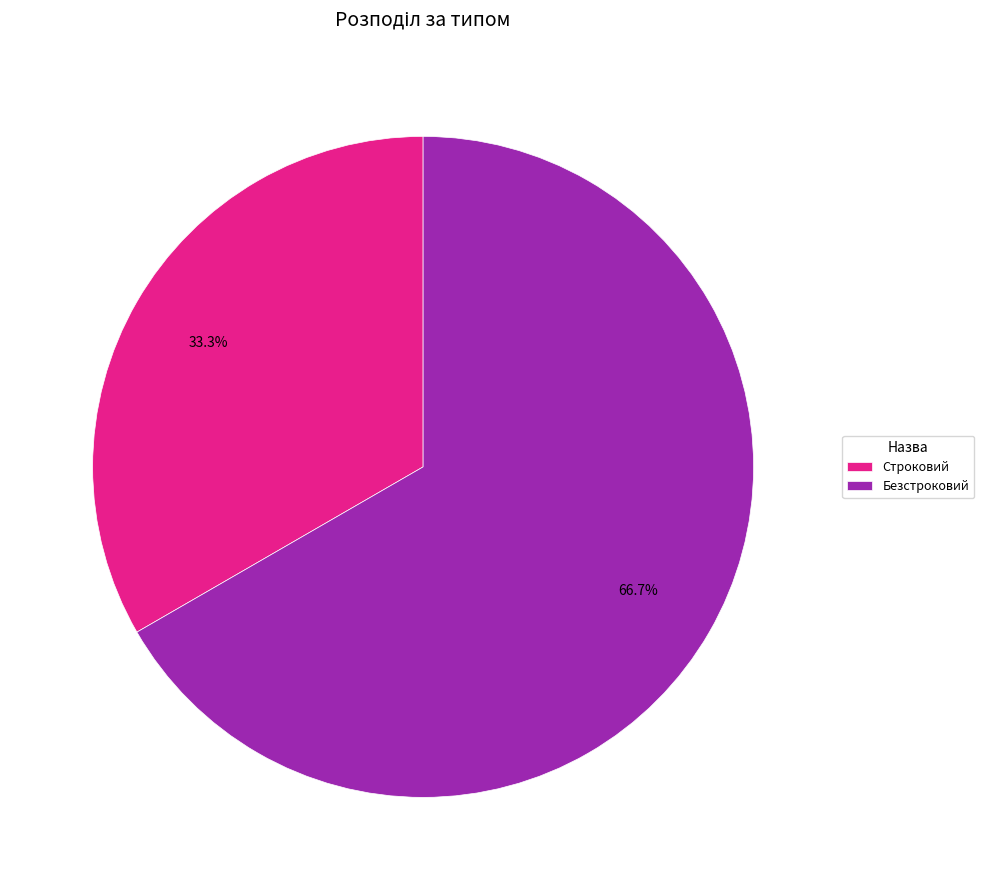

To the nearest percent, what is the difference between the largest and smallest slice percentages?

33%